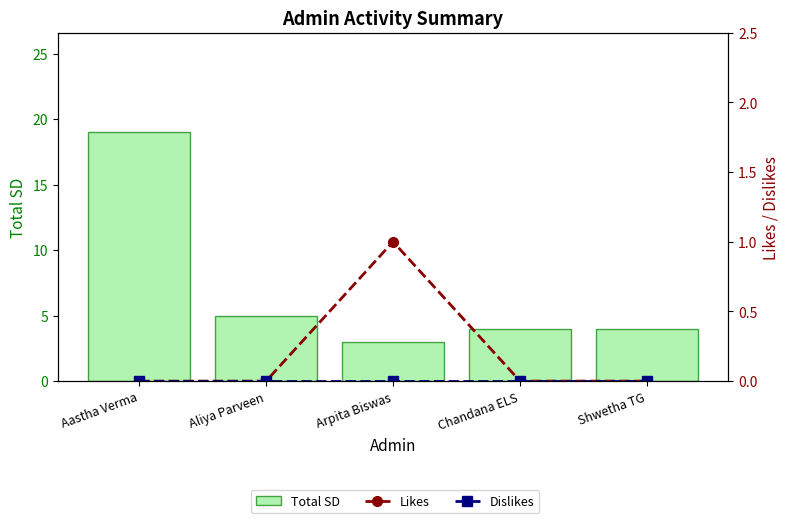

Which category has the lowest value in the Total SD series?

Arpita Biswas